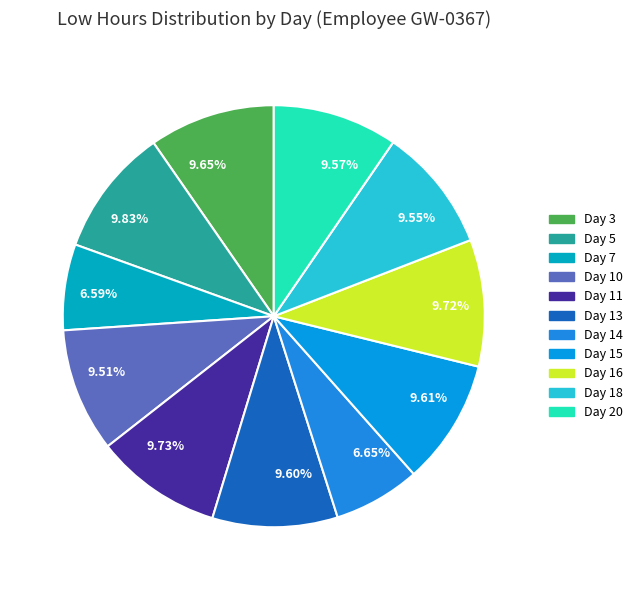

To the nearest percent, what is the average slice percentage?

9%